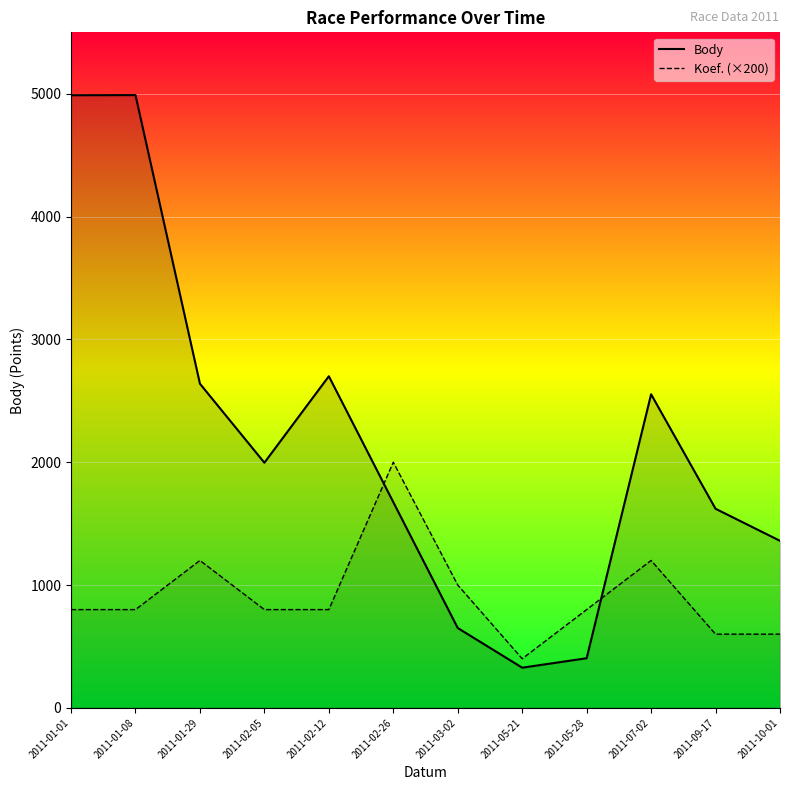

Which label corresponds to the largest value in the chart?

2011-01-08